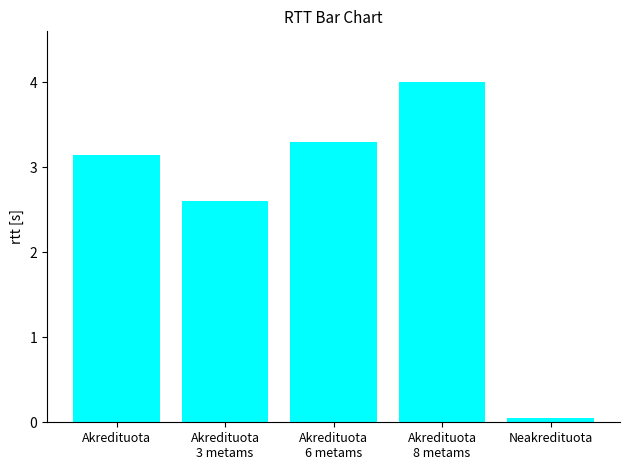

Rank the categories by value from highest to lowest.

Akredituota
8 metams, Akredituota
6 metams, Akredituota, Akredituota
3 metams, Neakredituota